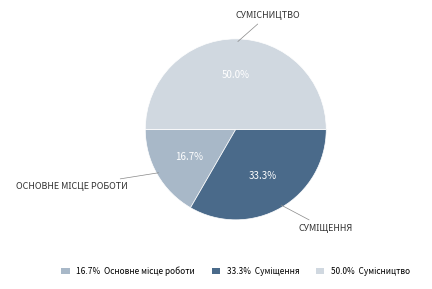

Is there a majority slice in this chart?

No